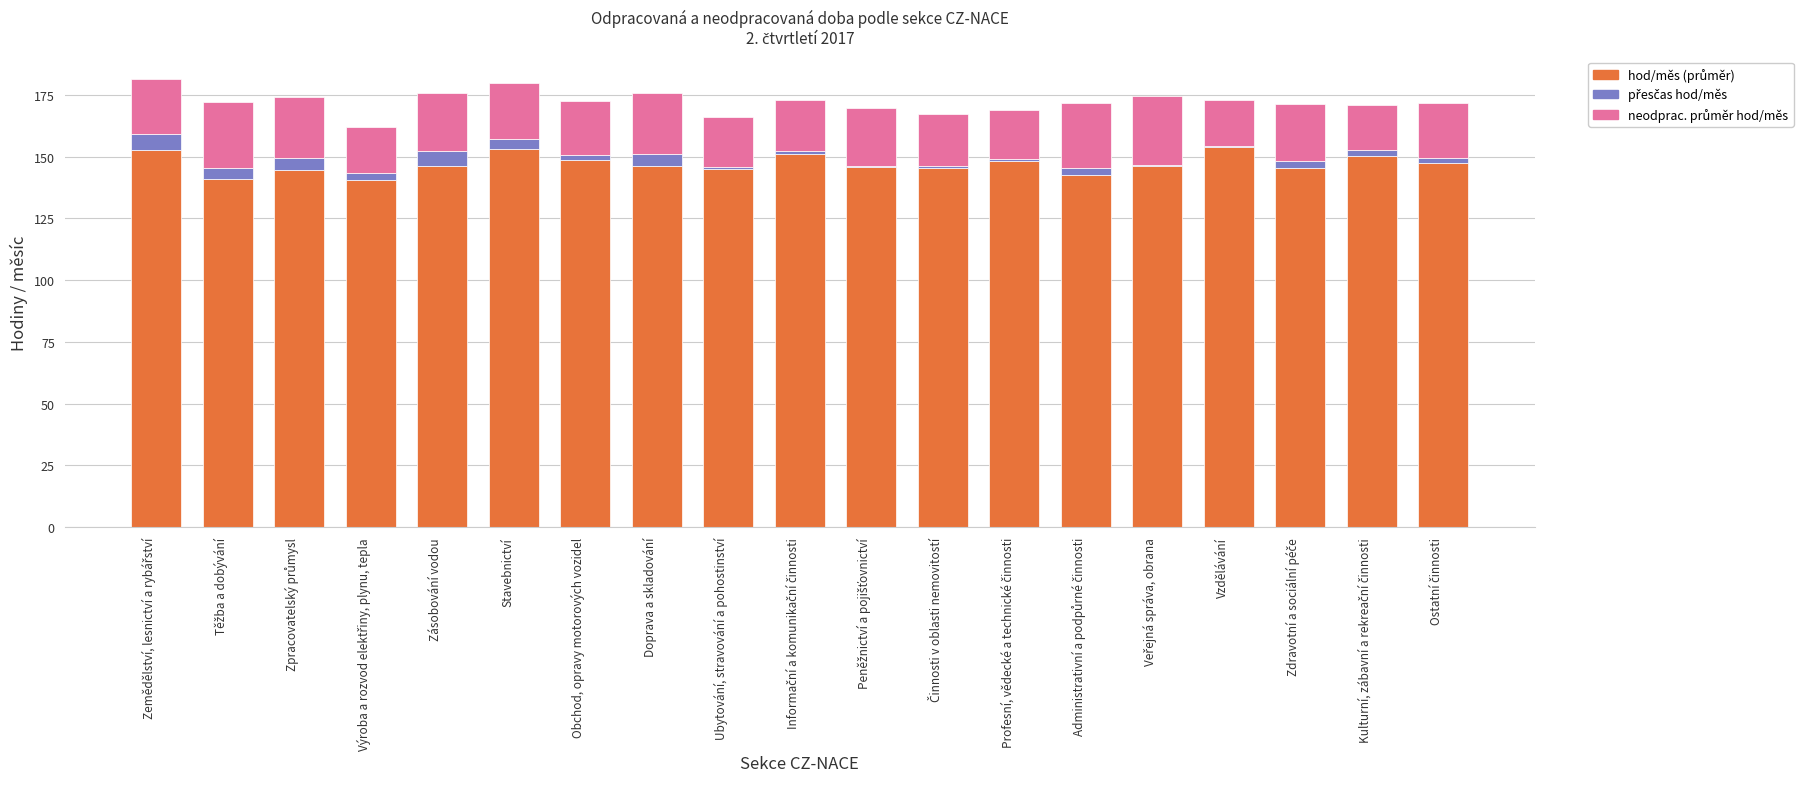

How many distinct data groups are displayed?

3